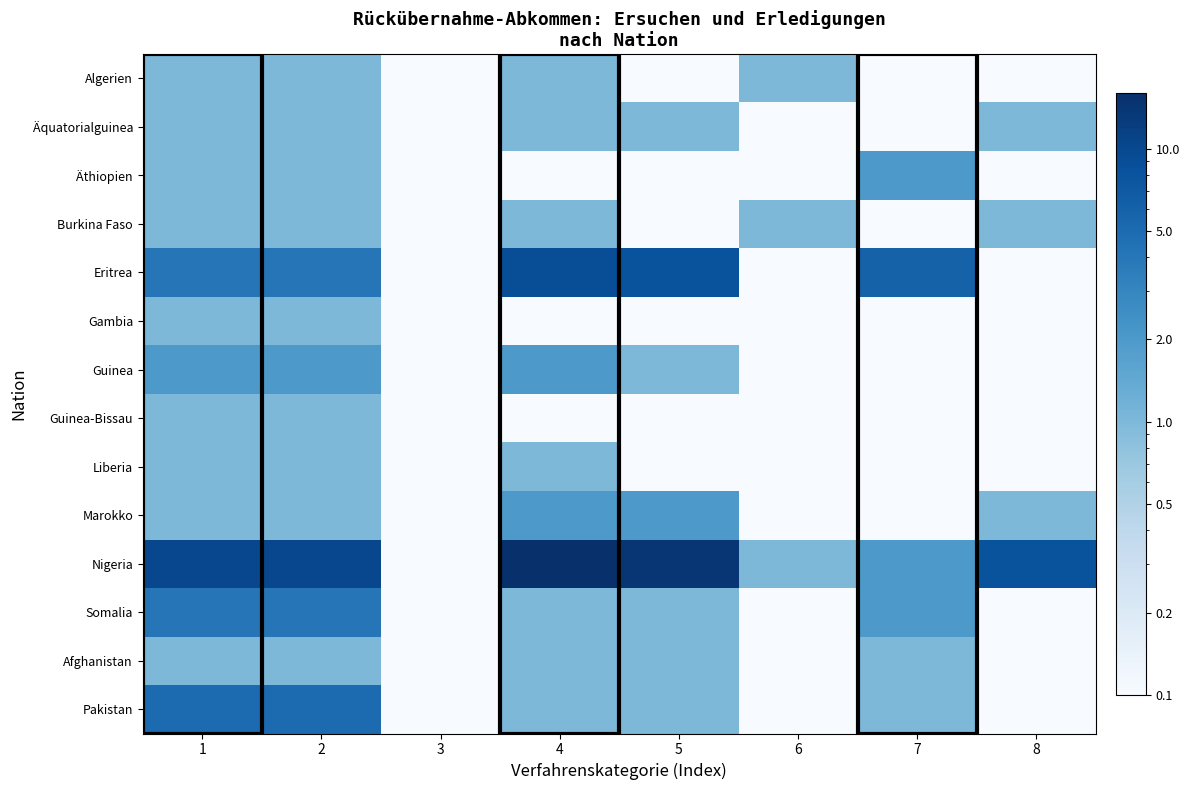

At 6, list the series in order from largest to smallest.

Algerien, Burkina Faso, Nigeria, Äquatorialguinea, Äthiopien, Eritrea, Gambia, Guinea, Guinea-Bissau, Liberia, Marokko, Somalia, Afghanistan, Pakistan